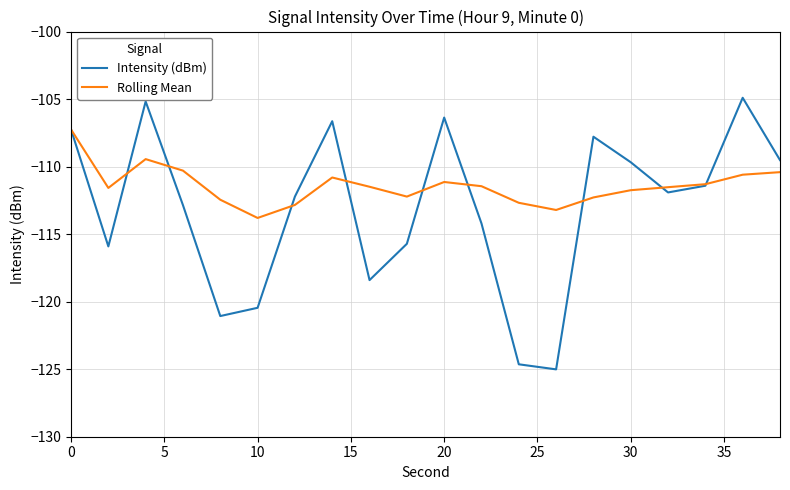

How many interior local valleys does the Intensity (dBm) series have?

5